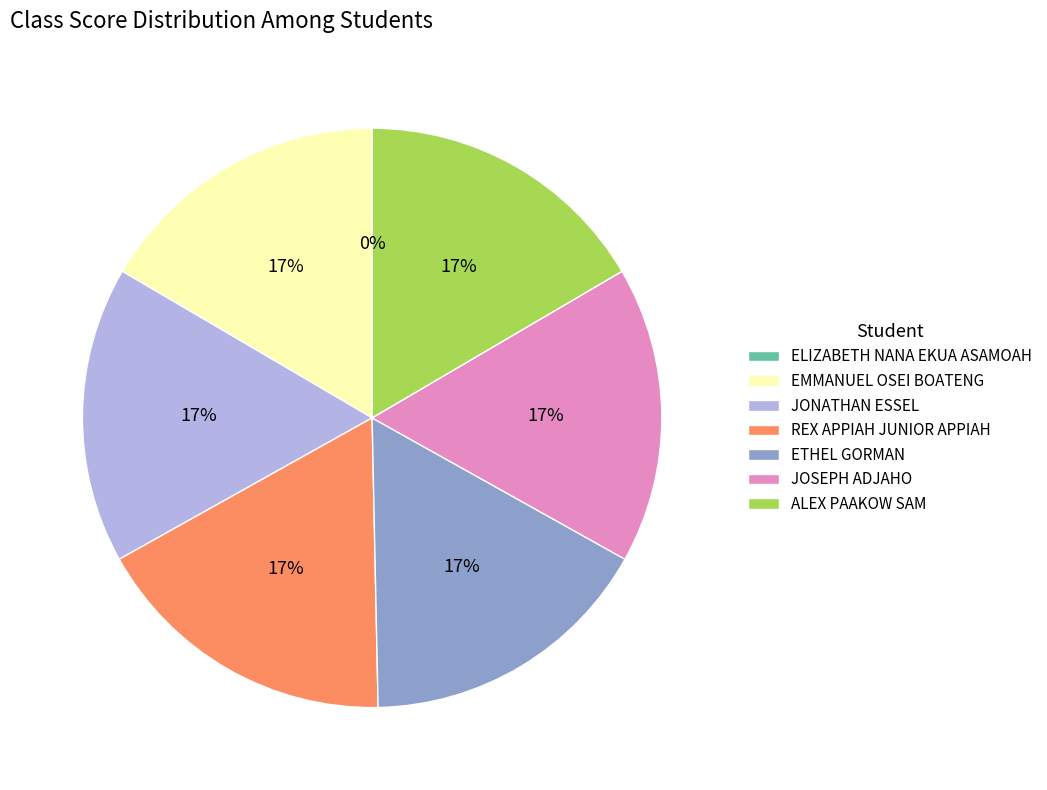

Is there a majority slice in this chart?

No